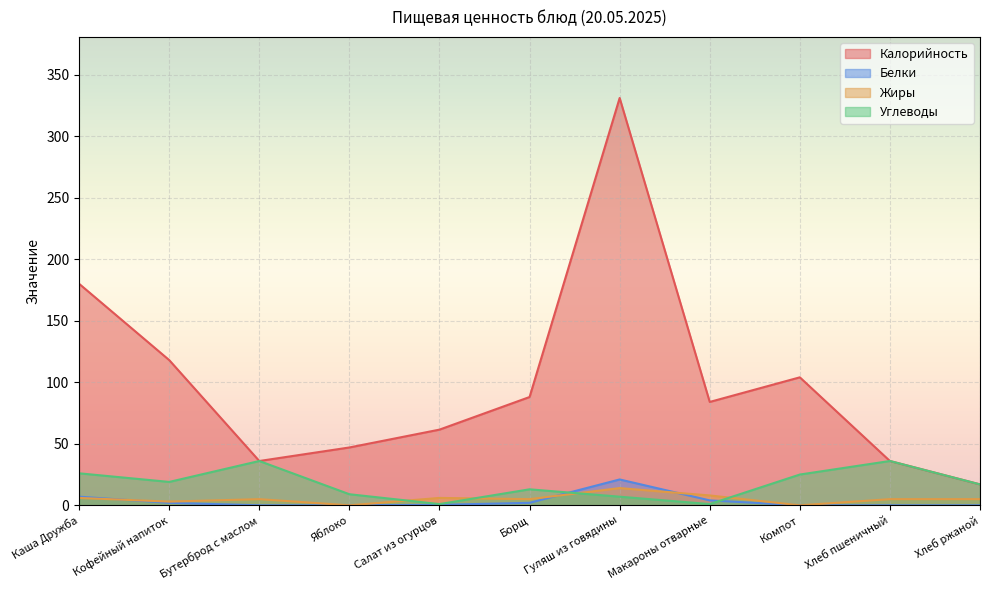

What is the maximum value for Калорийность?

331.0